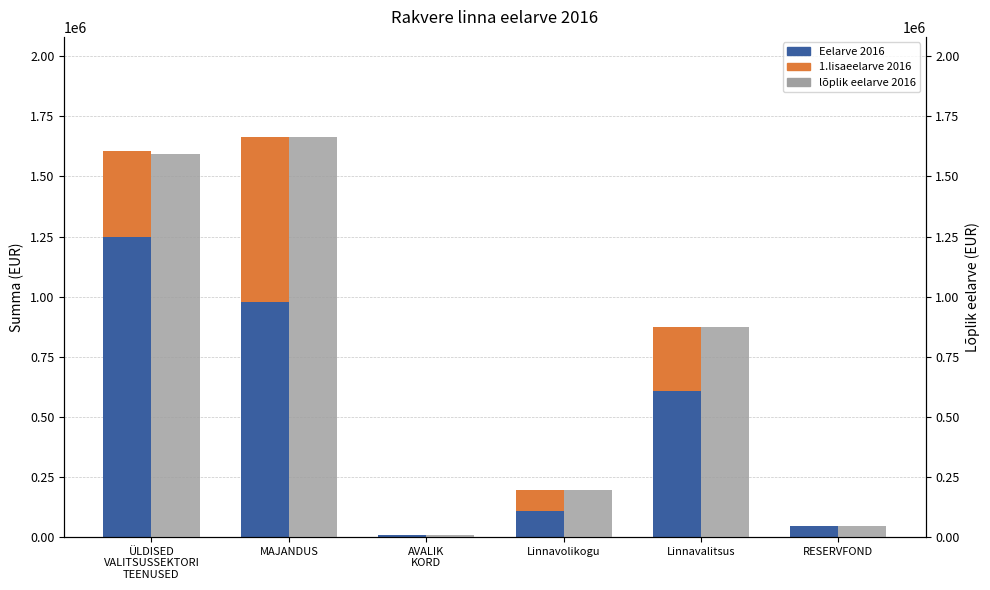

Which series has the largest total across all categories?

lõplik eelarve 2016